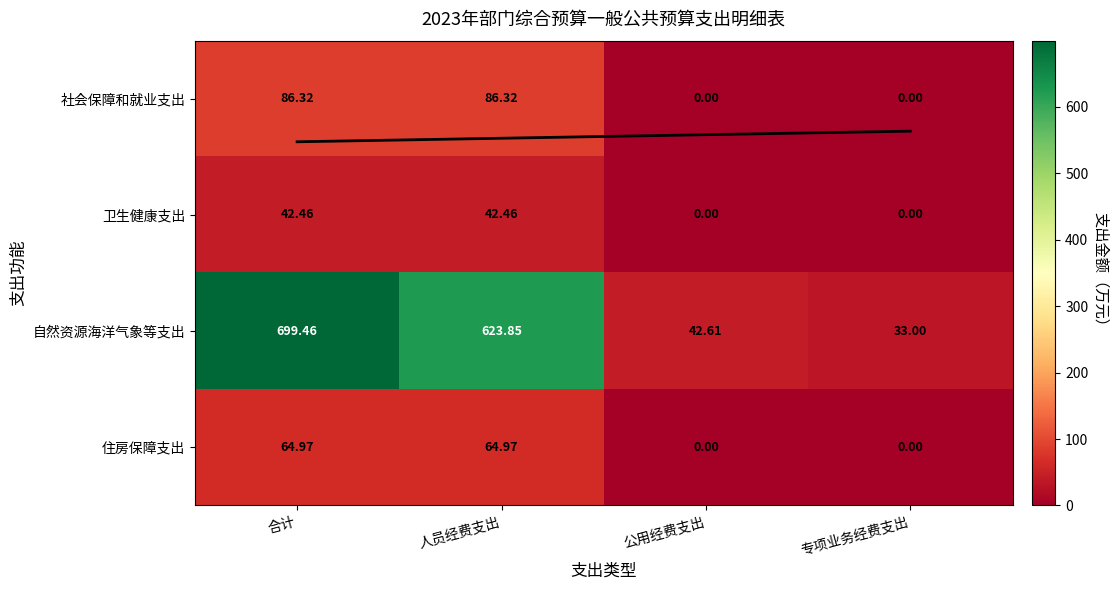

At which category is the sum across all series the highest?

合计